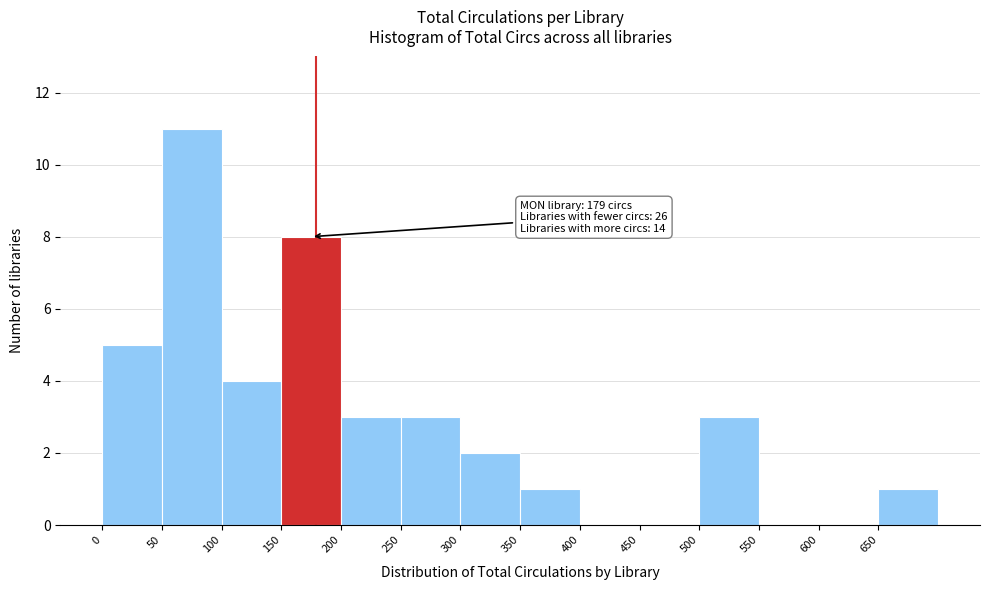

Over which range of the x-axis is the bar tallest?

50 to 100